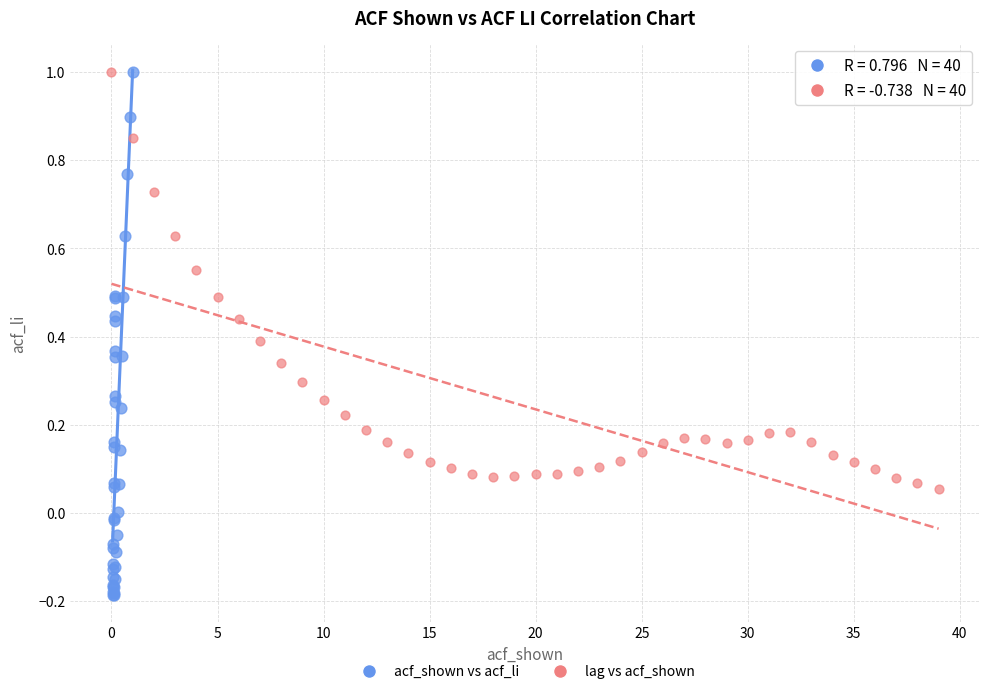

Which series has the largest Y range (max minus min)?

acf_shown vs acf_li